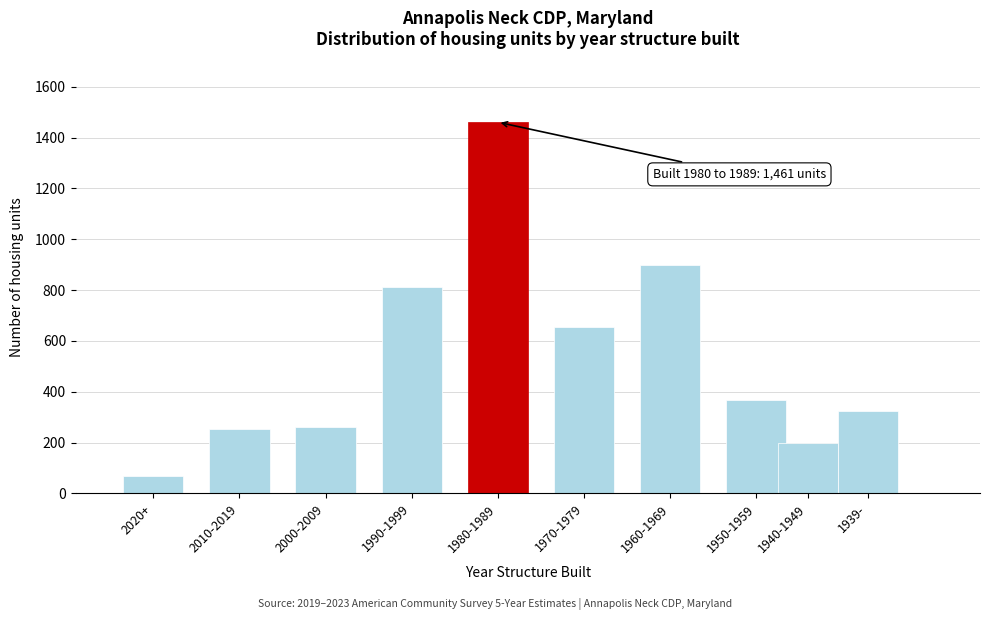

Reading left to right, extract all data points from this chart.

2020+=67	2010-2019=252	2000-2009=262	1990-1999=811	1980-1989=1461	1970-1979=656	1960-1969=898	1950-1959=367	1940-1949=200	1939-=326